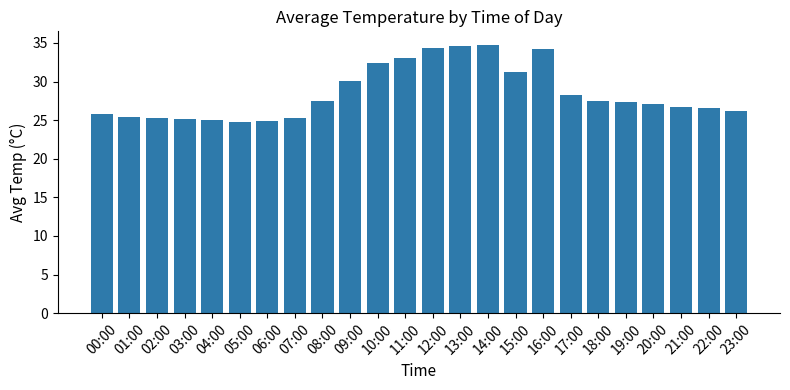

At which label is the value closest to 29?

17:00